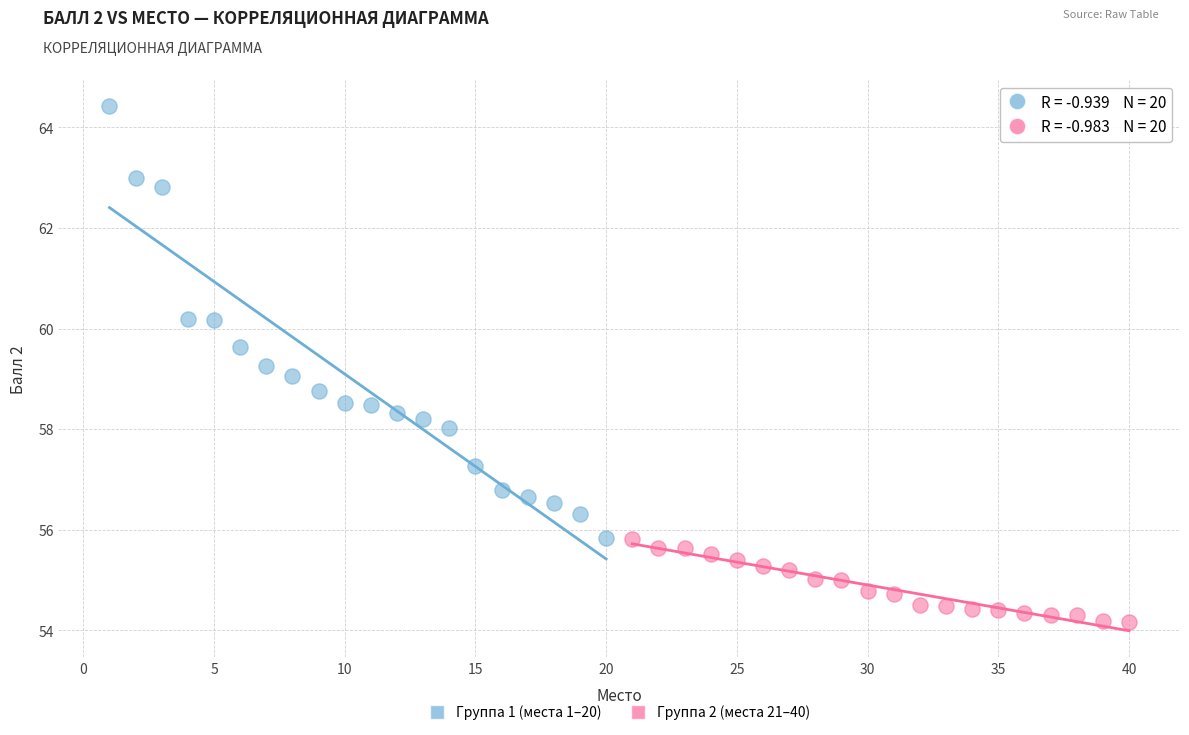

Which series reaches the maximum Y coordinate?

Группа 1 (места 1–20)